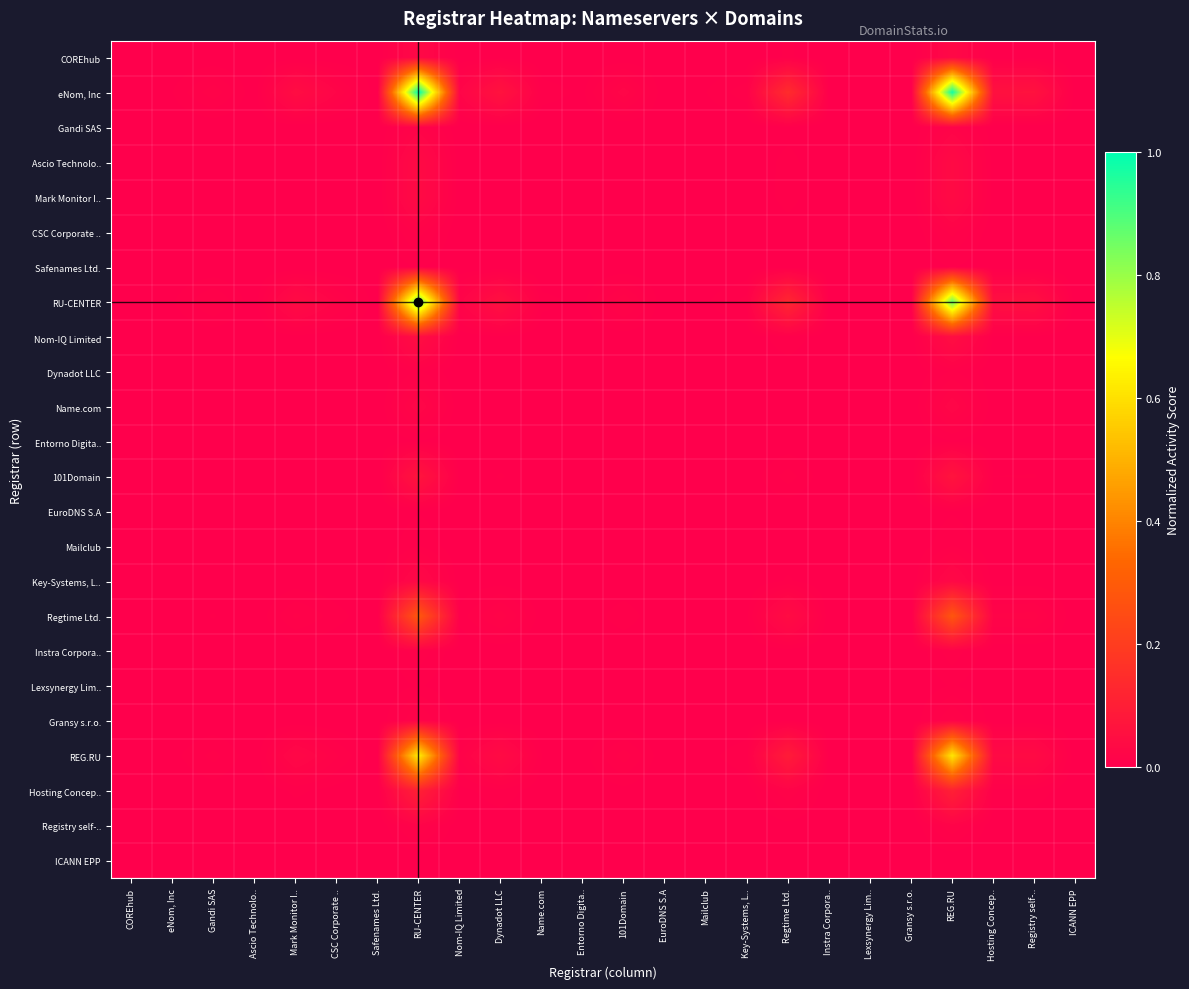

Reading left to right, what are all the values shown in this chart?

COREhub: COREhub=0.0	eNom, Inc=0.0	Gandi SAS=0.0	Ascio Technolo..=0.0	Mark Monitor I..=0.0	CSC Corporate ..=0.0	Safenames Ltd.=0.0	RU-CENTER=0.0	Nom-IQ Limited=0.0	Dynadot LLC=0.0	Name.com=0.0	Entorno Digita..=0.0	101Domain=0.0	EuroDNS S.A=0.0	Mailclub=0.0	Key-Systems, L..=0.0	Regtime Ltd.=0.0	Instra Corpora..=0.0	Lexsynergy Lim..=0.0	Gransy s.r.o.=0.0	REG.RU=0.0	Hosting Concep..=0.0	Registry self-..=0.0	ICANN EPP=0.0
eNom, Inc: COREhub=0.0	eNom, Inc=0.0	Gandi SAS=0.0	Ascio Technolo..=0.0	Mark Monitor I..=0.0	CSC Corporate ..=0.0	Safenames Ltd.=0.0	RU-CENTER=1.0	Nom-IQ Limited=0.0	Dynadot LLC=0.1	Name.com=0.0	Entorno Digita..=0.0	101Domain=0.0	EuroDNS S.A=0.0	Mailclub=0.0	Key-Systems, L..=0.0	Regtime Ltd.=0.1	Instra Corpora..=0.0	Lexsynergy Lim..=0.0	Gransy s.r.o.=0.0	REG.RU=1.0	Hosting Concep..=0.1	Registry self-..=0.1	ICANN EPP=0.0
Gandi SAS: COREhub=0.0	eNom, Inc=0.0	Gandi SAS=0.0	Ascio Technolo..=0.0	Mark Monitor I..=0.0	CSC Corporate ..=0.0	Safenames Ltd.=0.0	RU-CENTER=0.0	Nom-IQ Limited=0.0	Dynadot LLC=0.0	Name.com=0.0	Entorno Digita..=0.0	101Domain=0.0	EuroDNS S.A=0.0	Mailclub=0.0	Key-Systems, L..=0.0	Regtime Ltd.=0.0	Instra Corpora..=0.0	Lexsynergy Lim..=0.0	Gransy s.r.o.=0.0	REG.RU=0.0	Hosting Concep..=0.0	Registry self-..=0.0	ICANN EPP=0.0
Ascio Technolo..: COREhub=0.0	eNom, Inc=0.0	Gandi SAS=0.0	Ascio Technolo..=0.0	Mark Monitor I..=0.0	CSC Corporate ..=0.0	Safenames Ltd.=0.0	RU-CENTER=0.0	Nom-IQ Limited=0.0	Dynadot LLC=0.0	Name.com=0.0	Entorno Digita..=0.0	101Domain=0.0	EuroDNS S.A=0.0	Mailclub=0.0	Key-Systems, L..=0.0	Regtime Ltd.=0.0	Instra Corpora..=0.0	Lexsynergy Lim..=0.0	Gransy s.r.o.=0.0	REG.RU=0.0	Hosting Concep..=0.0	Registry self-..=0.0	ICANN EPP=0.0
Mark Monitor I..: COREhub=0.0	eNom, Inc=0.0	Gandi SAS=0.0	Ascio Technolo..=0.0	Mark Monitor I..=0.0	CSC Corporate ..=0.0	Safenames Ltd.=0.0	RU-CENTER=0.0	Nom-IQ Limited=0.0	Dynadot LLC=0.0	Name.com=0.0	Entorno Digita..=0.0	101Domain=0.0	EuroDNS S.A=0.0	Mailclub=0.0	Key-Systems, L..=0.0	Regtime Ltd.=0.0	Instra Corpora..=0.0	Lexsynergy Lim..=0.0	Gransy s.r.o.=0.0	REG.RU=0.0	Hosting Concep..=0.0	Registry self-..=0.0	ICANN EPP=0.0
CSC Corporate ..: COREhub=0.0	eNom, Inc=0.0	Gandi SAS=0.0	Ascio Technolo..=0.0	Mark Monitor I..=0.0	CSC Corporate ..=0.0	Safenames Ltd.=0.0	RU-CENTER=0.0	Nom-IQ Limited=0.0	Dynadot LLC=0.0	Name.com=0.0	Entorno Digita..=0.0	101Domain=0.0	EuroDNS S.A=0.0	Mailclub=0.0	Key-Systems, L..=0.0	Regtime Ltd.=0.0	Instra Corpora..=0.0	Lexsynergy Lim..=0.0	Gransy s.r.o.=0.0	REG.RU=0.0	Hosting Concep..=0.0	Registry self-..=0.0	ICANN EPP=0.0
Safenames Ltd.: COREhub=0.0	eNom, Inc=0.0	Gandi SAS=0.0	Ascio Technolo..=0.0	Mark Monitor I..=0.0	CSC Corporate ..=0.0	Safenames Ltd.=0.0	RU-CENTER=0.0	Nom-IQ Limited=0.0	Dynadot LLC=0.0	Name.com=0.0	Entorno Digita..=0.0	101Domain=0.0	EuroDNS S.A=0.0	Mailclub=0.0	Key-Systems, L..=0.0	Regtime Ltd.=0.0	Instra Corpora..=0.0	Lexsynergy Lim..=0.0	Gransy s.r.o.=0.0	REG.RU=0.0	Hosting Concep..=0.0	Registry self-..=0.0	ICANN EPP=0.0
RU-CENTER: COREhub=0.0	eNom, Inc=0.0	Gandi SAS=0.0	Ascio Technolo..=0.0	Mark Monitor I..=0.0	CSC Corporate ..=0.0	Safenames Ltd.=0.0	RU-CENTER=0.9	Nom-IQ Limited=0.0	Dynadot LLC=0.1	Name.com=0.0	Entorno Digita..=0.0	101Domain=0.0	EuroDNS S.A=0.0	Mailclub=0.0	Key-Systems, L..=0.0	Regtime Ltd.=0.1	Instra Corpora..=0.0	Lexsynergy Lim..=0.0	Gransy s.r.o.=0.0	REG.RU=0.9	Hosting Concep..=0.1	Registry self-..=0.1	ICANN EPP=0.0
Nom-IQ Limited: COREhub=0.0	eNom, Inc=0.0	Gandi SAS=0.0	Ascio Technolo..=0.0	Mark Monitor I..=0.0	CSC Corporate ..=0.0	Safenames Ltd.=0.0	RU-CENTER=0.0	Nom-IQ Limited=0.0	Dynadot LLC=0.0	Name.com=0.0	Entorno Digita..=0.0	101Domain=0.0	EuroDNS S.A=0.0	Mailclub=0.0	Key-Systems, L..=0.0	Regtime Ltd.=0.0	Instra Corpora..=0.0	Lexsynergy Lim..=0.0	Gransy s.r.o.=0.0	REG.RU=0.0	Hosting Concep..=0.0	Registry self-..=0.0	ICANN EPP=0.0
Dynadot LLC: COREhub=0.0	eNom, Inc=0.0	Gandi SAS=0.0	Ascio Technolo..=0.0	Mark Monitor I..=0.0	CSC Corporate ..=0.0	Safenames Ltd.=0.0	RU-CENTER=0.0	Nom-IQ Limited=0.0	Dynadot LLC=0.0	Name.com=0.0	Entorno Digita..=0.0	101Domain=0.0	EuroDNS S.A=0.0	Mailclub=0.0	Key-Systems, L..=0.0	Regtime Ltd.=0.0	Instra Corpora..=0.0	Lexsynergy Lim..=0.0	Gransy s.r.o.=0.0	REG.RU=0.0	Hosting Concep..=0.0	Registry self-..=0.0	ICANN EPP=0.0
Name.com: COREhub=0.0	eNom, Inc=0.0	Gandi SAS=0.0	Ascio Technolo..=0.0	Mark Monitor I..=0.0	CSC Corporate ..=0.0	Safenames Ltd.=0.0	RU-CENTER=0.0	Nom-IQ Limited=0.0	Dynadot LLC=0.0	Name.com=0.0	Entorno Digita..=0.0	101Domain=0.0	EuroDNS S.A=0.0	Mailclub=0.0	Key-Systems, L..=0.0	Regtime Ltd.=0.0	Instra Corpora..=0.0	Lexsynergy Lim..=0.0	Gransy s.r.o.=0.0	REG.RU=0.0	Hosting Concep..=0.0	Registry self-..=0.0	ICANN EPP=0.0
Entorno Digita..: COREhub=0.0	eNom, Inc=0.0	Gandi SAS=0.0	Ascio Technolo..=0.0	Mark Monitor I..=0.0	CSC Corporate ..=0.0	Safenames Ltd.=0.0	RU-CENTER=0.0	Nom-IQ Limited=0.0	Dynadot LLC=0.0	Name.com=0.0	Entorno Digita..=0.0	101Domain=0.0	EuroDNS S.A=0.0	Mailclub=0.0	Key-Systems, L..=0.0	Regtime Ltd.=0.0	Instra Corpora..=0.0	Lexsynergy Lim..=0.0	Gransy s.r.o.=0.0	REG.RU=0.0	Hosting Concep..=0.0	Registry self-..=0.0	ICANN EPP=0.0
101Domain: COREhub=0.0	eNom, Inc=0.0	Gandi SAS=0.0	Ascio Technolo..=0.0	Mark Monitor I..=0.0	CSC Corporate ..=0.0	Safenames Ltd.=0.0	RU-CENTER=0.1	Nom-IQ Limited=0.0	Dynadot LLC=0.0	Name.com=0.0	Entorno Digita..=0.0	101Domain=0.0	EuroDNS S.A=0.0	Mailclub=0.0	Key-Systems, L..=0.0	Regtime Ltd.=0.0	Instra Corpora..=0.0	Lexsynergy Lim..=0.0	Gransy s.r.o.=0.0	REG.RU=0.1	Hosting Concep..=0.0	Registry self-..=0.0	ICANN EPP=0.0
EuroDNS S.A: COREhub=0.0	eNom, Inc=0.0	Gandi SAS=0.0	Ascio Technolo..=0.0	Mark Monitor I..=0.0	CSC Corporate ..=0.0	Safenames Ltd.=0.0	RU-CENTER=0.0	Nom-IQ Limited=0.0	Dynadot LLC=0.0	Name.com=0.0	Entorno Digita..=0.0	101Domain=0.0	EuroDNS S.A=0.0	Mailclub=0.0	Key-Systems, L..=0.0	Regtime Ltd.=0.0	Instra Corpora..=0.0	Lexsynergy Lim..=0.0	Gransy s.r.o.=0.0	REG.RU=0.0	Hosting Concep..=0.0	Registry self-..=0.0	ICANN EPP=0.0
Mailclub: COREhub=0.0	eNom, Inc=0.0	Gandi SAS=0.0	Ascio Technolo..=0.0	Mark Monitor I..=0.0	CSC Corporate ..=0.0	Safenames Ltd.=0.0	RU-CENTER=0.0	Nom-IQ Limited=0.0	Dynadot LLC=0.0	Name.com=0.0	Entorno Digita..=0.0	101Domain=0.0	EuroDNS S.A=0.0	Mailclub=0.0	Key-Systems, L..=0.0	Regtime Ltd.=0.0	Instra Corpora..=0.0	Lexsynergy Lim..=0.0	Gransy s.r.o.=0.0	REG.RU=0.0	Hosting Concep..=0.0	Registry self-..=0.0	ICANN EPP=0.0
Key-Systems, L..: COREhub=0.0	eNom, Inc=0.0	Gandi SAS=0.0	Ascio Technolo..=0.0	Mark Monitor I..=0.0	CSC Corporate ..=0.0	Safenames Ltd.=0.0	RU-CENTER=0.0	Nom-IQ Limited=0.0	Dynadot LLC=0.0	Name.com=0.0	Entorno Digita..=0.0	101Domain=0.0	EuroDNS S.A=0.0	Mailclub=0.0	Key-Systems, L..=0.0	Regtime Ltd.=0.0	Instra Corpora..=0.0	Lexsynergy Lim..=0.0	Gransy s.r.o.=0.0	REG.RU=0.0	Hosting Concep..=0.0	Registry self-..=0.0	ICANN EPP=0.0
Regtime Ltd.: COREhub=0.0	eNom, Inc=0.0	Gandi SAS=0.0	Ascio Technolo..=0.0	Mark Monitor I..=0.0	CSC Corporate ..=0.0	Safenames Ltd.=0.0	RU-CENTER=0.3	Nom-IQ Limited=0.0	Dynadot LLC=0.0	Name.com=0.0	Entorno Digita..=0.0	101Domain=0.0	EuroDNS S.A=0.0	Mailclub=0.0	Key-Systems, L..=0.0	Regtime Ltd.=0.0	Instra Corpora..=0.0	Lexsynergy Lim..=0.0	Gransy s.r.o.=0.0	REG.RU=0.3	Hosting Concep..=0.0	Registry self-..=0.0	ICANN EPP=0.0
Instra Corpora..: COREhub=0.0	eNom, Inc=0.0	Gandi SAS=0.0	Ascio Technolo..=0.0	Mark Monitor I..=0.0	CSC Corporate ..=0.0	Safenames Ltd.=0.0	RU-CENTER=0.0	Nom-IQ Limited=0.0	Dynadot LLC=0.0	Name.com=0.0	Entorno Digita..=0.0	101Domain=0.0	EuroDNS S.A=0.0	Mailclub=0.0	Key-Systems, L..=0.0	Regtime Ltd.=0.0	Instra Corpora..=0.0	Lexsynergy Lim..=0.0	Gransy s.r.o.=0.0	REG.RU=0.0	Hosting Concep..=0.0	Registry self-..=0.0	ICANN EPP=0.0
Lexsynergy Lim..: COREhub=0.0	eNom, Inc=0.0	Gandi SAS=0.0	Ascio Technolo..=0.0	Mark Monitor I..=0.0	CSC Corporate ..=0.0	Safenames Ltd.=0.0	RU-CENTER=0.0	Nom-IQ Limited=0.0	Dynadot LLC=0.0	Name.com=0.0	Entorno Digita..=0.0	101Domain=0.0	EuroDNS S.A=0.0	Mailclub=0.0	Key-Systems, L..=0.0	Regtime Ltd.=0.0	Instra Corpora..=0.0	Lexsynergy Lim..=0.0	Gransy s.r.o.=0.0	REG.RU=0.0	Hosting Concep..=0.0	Registry self-..=0.0	ICANN EPP=0.0
Gransy s.r.o.: COREhub=0.0	eNom, Inc=0.0	Gandi SAS=0.0	Ascio Technolo..=0.0	Mark Monitor I..=0.0	CSC Corporate ..=0.0	Safenames Ltd.=0.0	RU-CENTER=0.0	Nom-IQ Limited=0.0	Dynadot LLC=0.0	Name.com=0.0	Entorno Digita..=0.0	101Domain=0.0	EuroDNS S.A=0.0	Mailclub=0.0	Key-Systems, L..=0.0	Regtime Ltd.=0.0	Instra Corpora..=0.0	Lexsynergy Lim..=0.0	Gransy s.r.o.=0.0	REG.RU=0.0	Hosting Concep..=0.0	Registry self-..=0.0	ICANN EPP=0.0
REG.RU: COREhub=0.0	eNom, Inc=0.0	Gandi SAS=0.0	Ascio Technolo..=0.0	Mark Monitor I..=0.0	CSC Corporate ..=0.0	Safenames Ltd.=0.0	RU-CENTER=0.6	Nom-IQ Limited=0.0	Dynadot LLC=0.0	Name.com=0.0	Entorno Digita..=0.0	101Domain=0.0	EuroDNS S.A=0.0	Mailclub=0.0	Key-Systems, L..=0.0	Regtime Ltd.=0.1	Instra Corpora..=0.0	Lexsynergy Lim..=0.0	Gransy s.r.o.=0.0	REG.RU=0.6	Hosting Concep..=0.0	Registry self-..=0.0	ICANN EPP=0.0
Hosting Concep..: COREhub=0.0	eNom, Inc=0.0	Gandi SAS=0.0	Ascio Technolo..=0.0	Mark Monitor I..=0.0	CSC Corporate ..=0.0	Safenames Ltd.=0.0	RU-CENTER=0.1	Nom-IQ Limited=0.0	Dynadot LLC=0.0	Name.com=0.0	Entorno Digita..=0.0	101Domain=0.0	EuroDNS S.A=0.0	Mailclub=0.0	Key-Systems, L..=0.0	Regtime Ltd.=0.0	Instra Corpora..=0.0	Lexsynergy Lim..=0.0	Gransy s.r.o.=0.0	REG.RU=0.1	Hosting Concep..=0.0	Registry self-..=0.0	ICANN EPP=0.0
Registry self-..: COREhub=0.0	eNom, Inc=0.0	Gandi SAS=0.0	Ascio Technolo..=0.0	Mark Monitor I..=0.0	CSC Corporate ..=0.0	Safenames Ltd.=0.0	RU-CENTER=0.0	Nom-IQ Limited=0.0	Dynadot LLC=0.0	Name.com=0.0	Entorno Digita..=0.0	101Domain=0.0	EuroDNS S.A=0.0	Mailclub=0.0	Key-Systems, L..=0.0	Regtime Ltd.=0.0	Instra Corpora..=0.0	Lexsynergy Lim..=0.0	Gransy s.r.o.=0.0	REG.RU=0.0	Hosting Concep..=0.0	Registry self-..=0.0	ICANN EPP=0.0
ICANN EPP: COREhub=0.0	eNom, Inc=0.0	Gandi SAS=0.0	Ascio Technolo..=0.0	Mark Monitor I..=0.0	CSC Corporate ..=0.0	Safenames Ltd.=0.0	RU-CENTER=0.0	Nom-IQ Limited=0.0	Dynadot LLC=0.0	Name.com=0.0	Entorno Digita..=0.0	101Domain=0.0	EuroDNS S.A=0.0	Mailclub=0.0	Key-Systems, L..=0.0	Regtime Ltd.=0.0	Instra Corpora..=0.0	Lexsynergy Lim..=0.0	Gransy s.r.o.=0.0	REG.RU=0.0	Hosting Concep..=0.0	Registry self-..=0.0	ICANN EPP=0.0